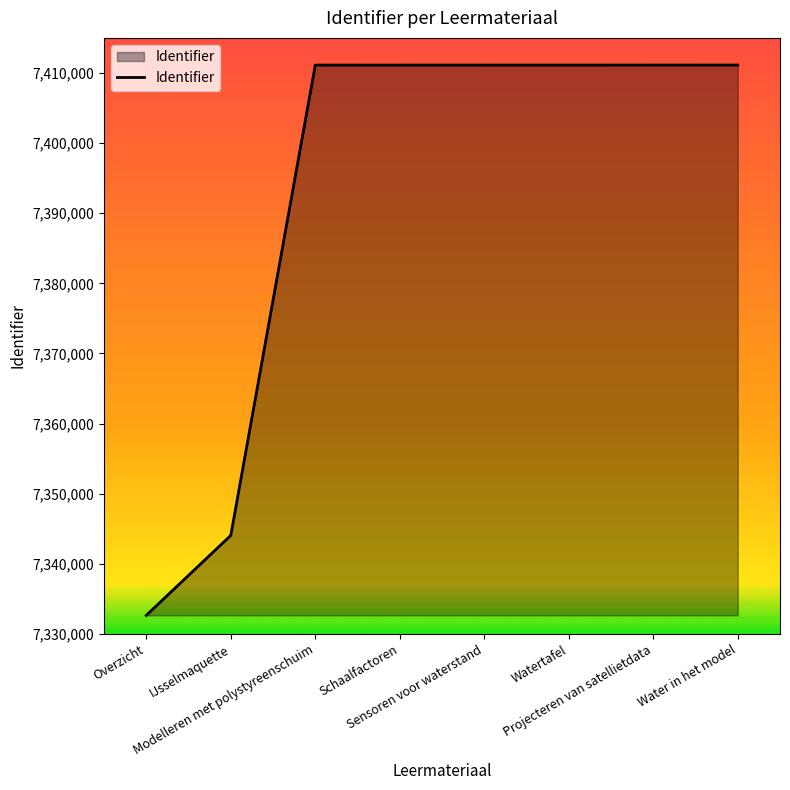

What is the difference between the maximum and minimum values?

78472